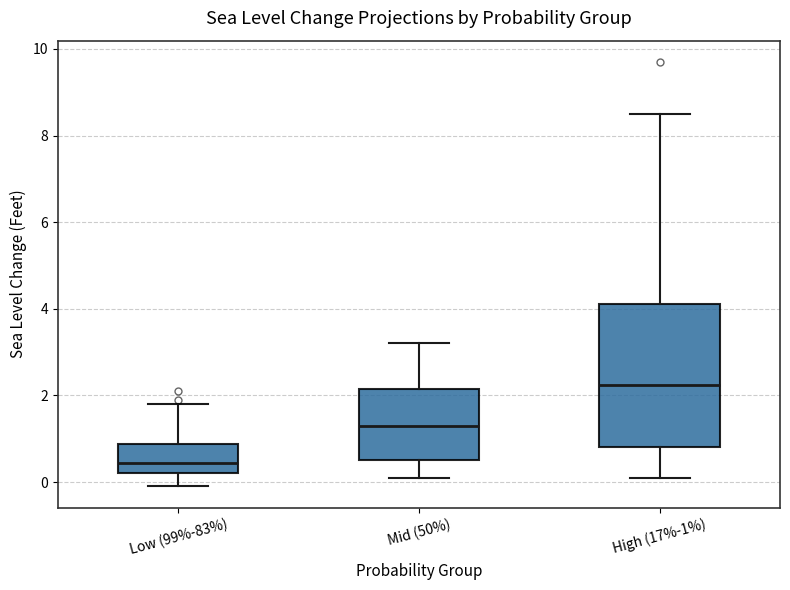

Which box is the tallest, from its lower edge to its upper edge?

High (17%-1%)